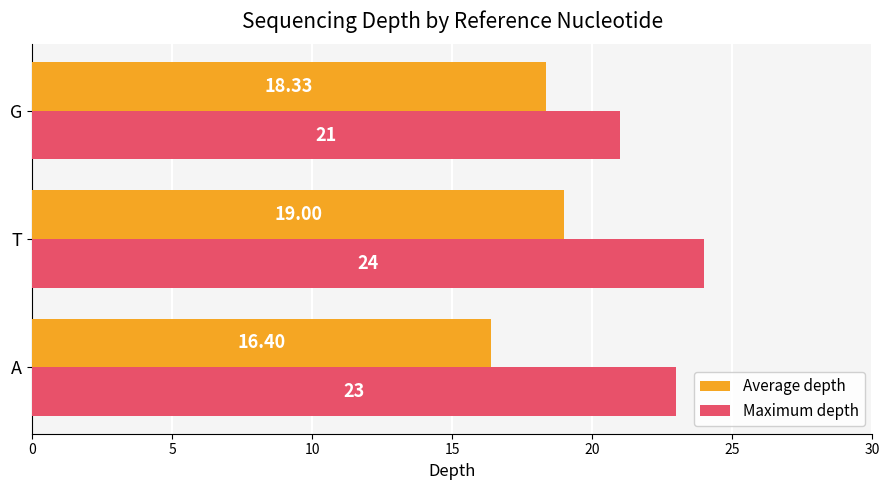

List the labels in order of Maximum depth value, largest first.

T, A, G